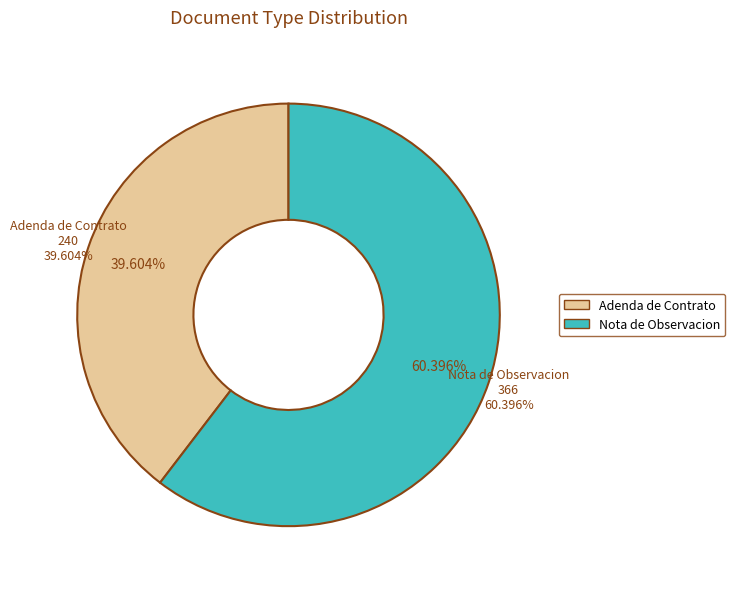

What is the smallest slice in the pie chart?

Adenda de Contrato